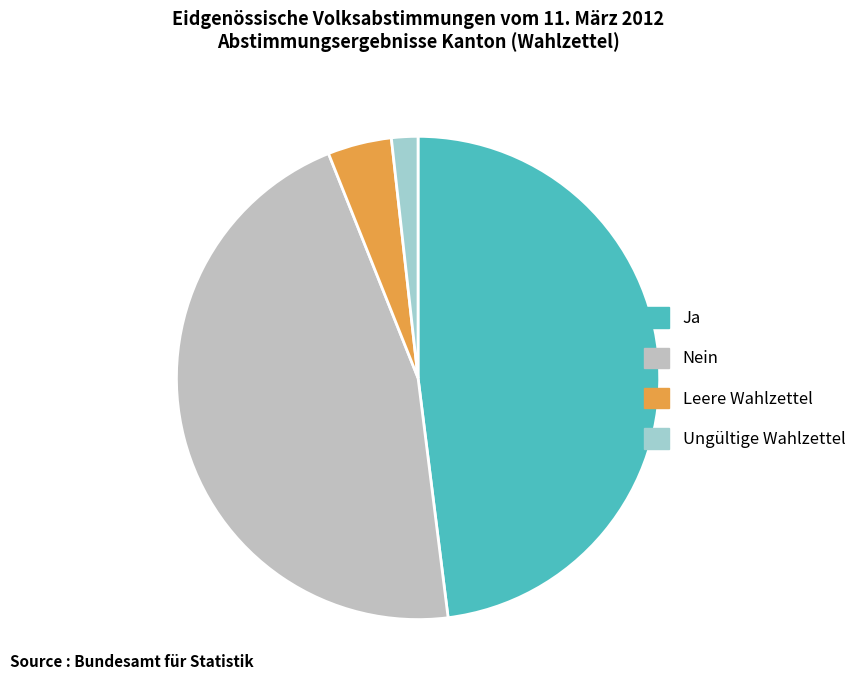

Rank the categories by value from lowest to highest.

Ungültige Wahlzettel, Leere Wahlzettel, Nein, Ja